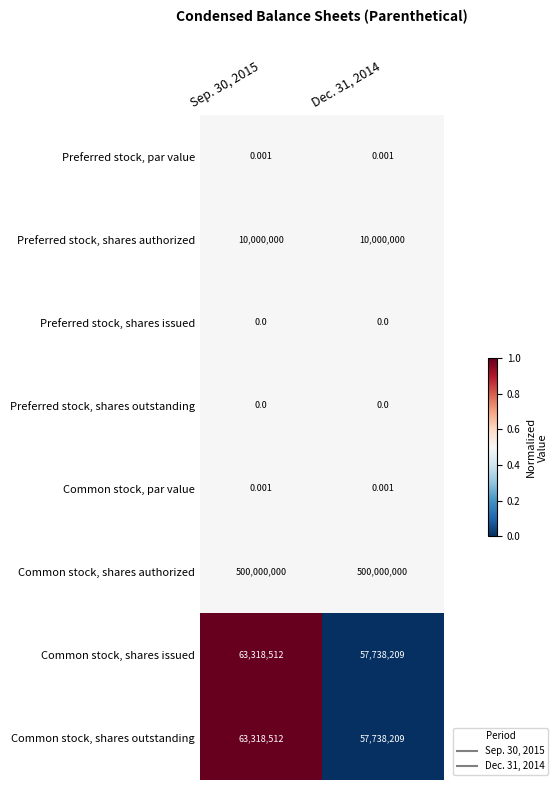

Which series has the largest total across all categories?

Common stock, shares authorized